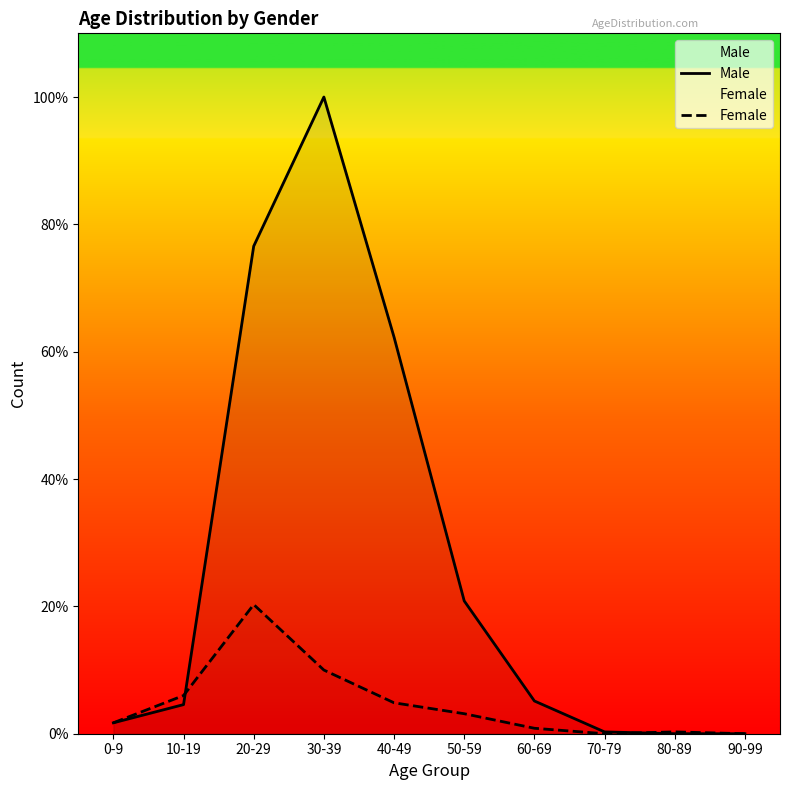

Does the chart display data point markers on the line(s)?

No